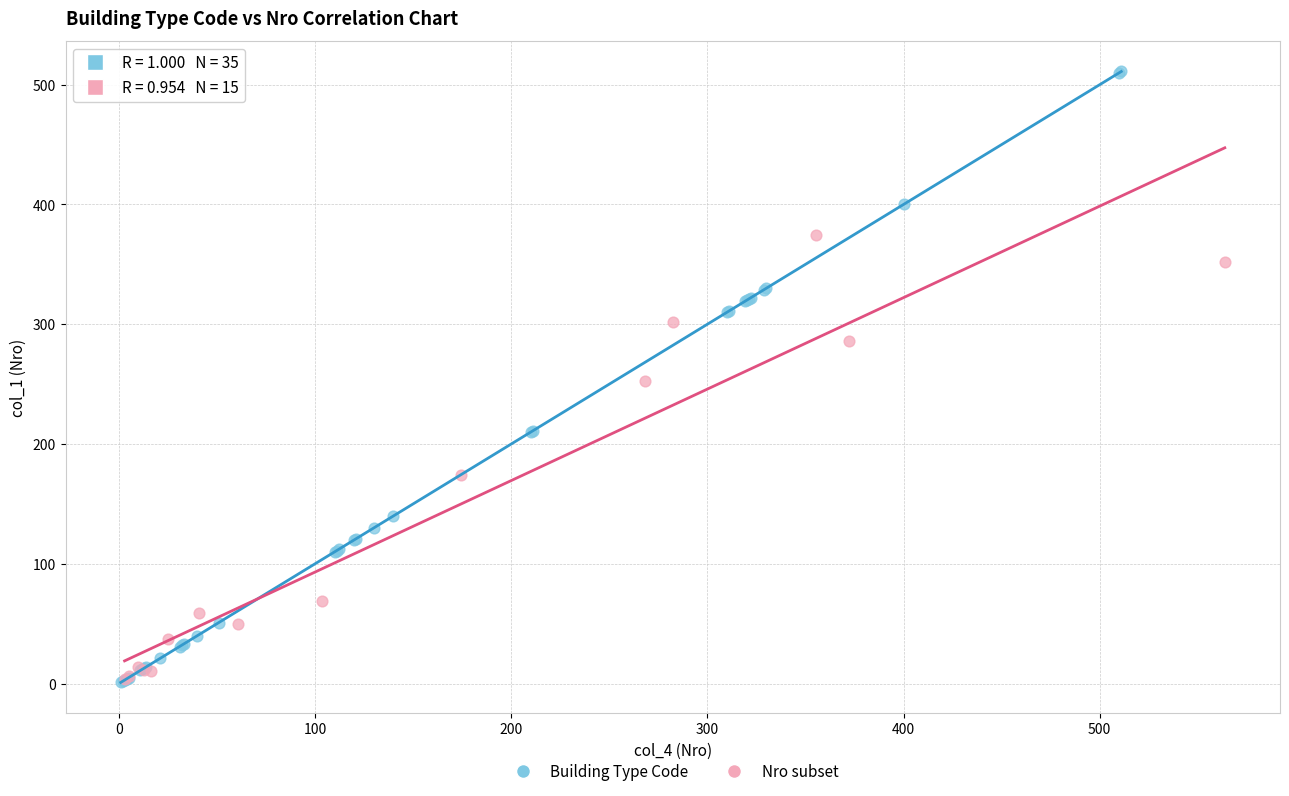

Which series has the widest spread of Y values?

Building Type Code